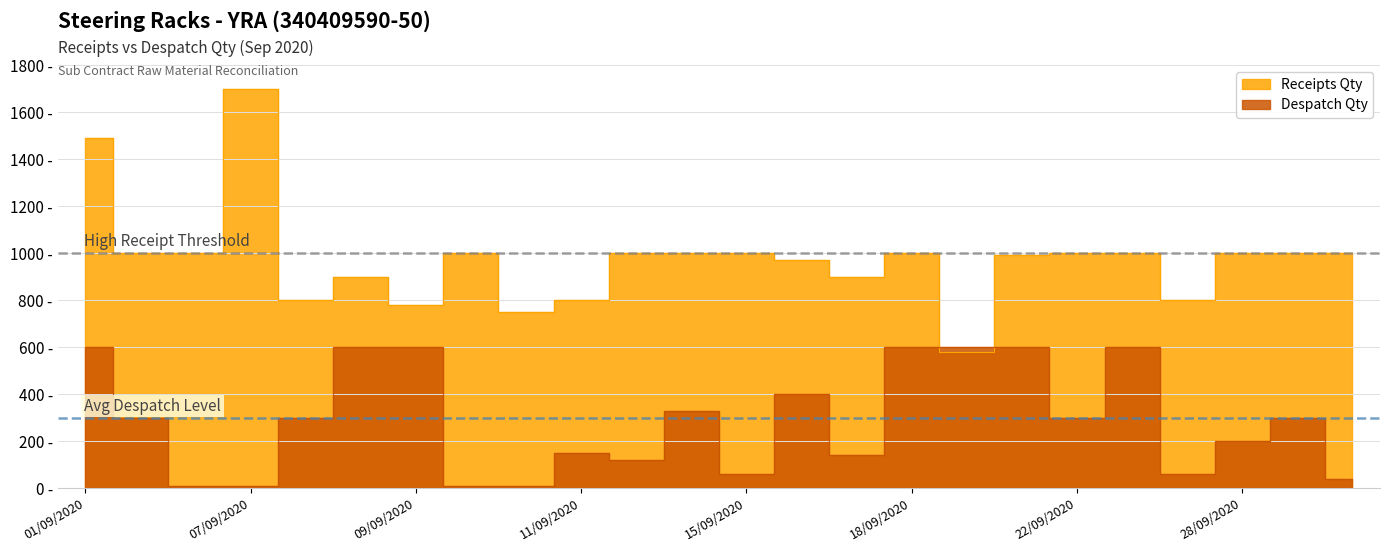

The Receipts Qty series shows 569 at 08/09/2020. True or false?

False